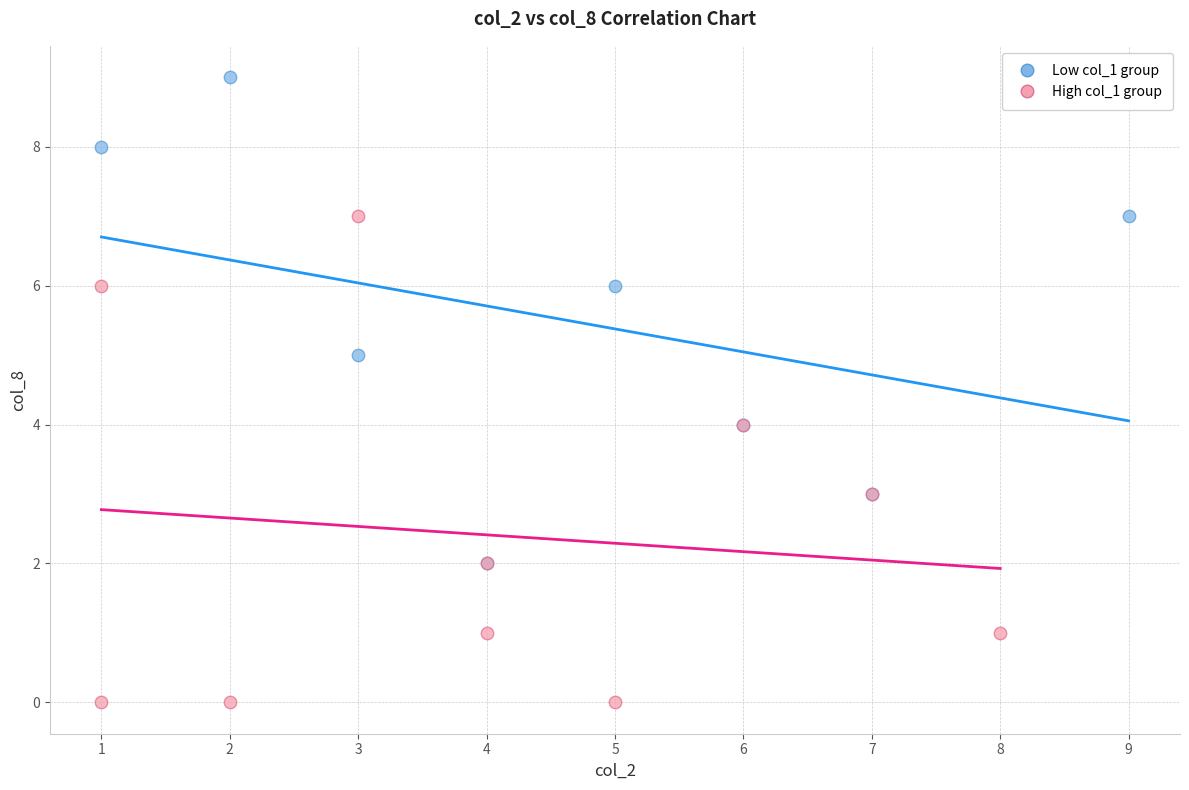

Which series contains the highest Y value?

Low col_1 group